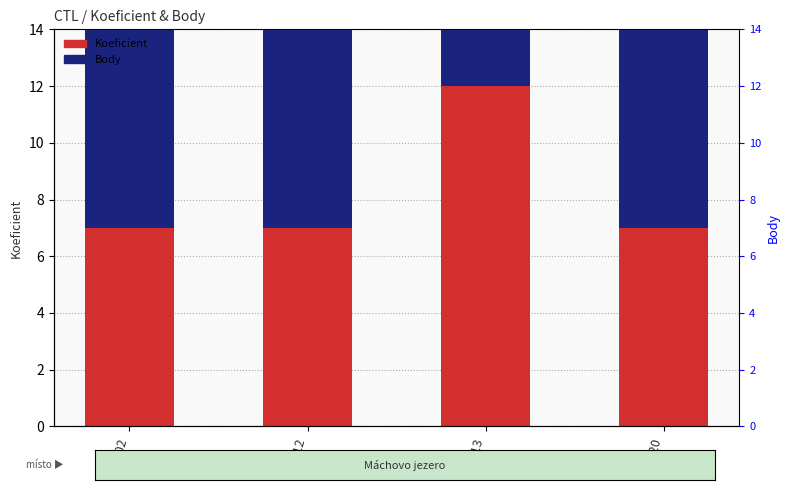

What is the sum of the Body values at 151702 and 151720?

21.0